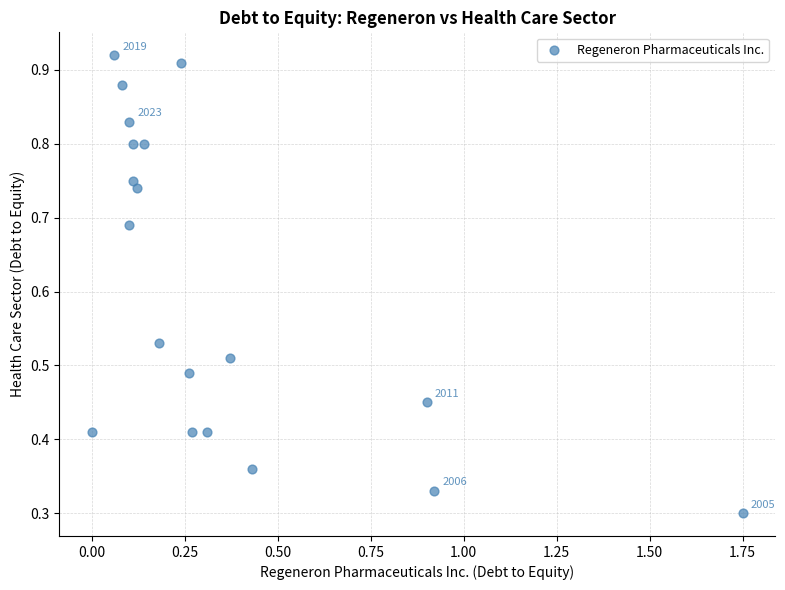

What is the range of X values (max minus min)?

1.8